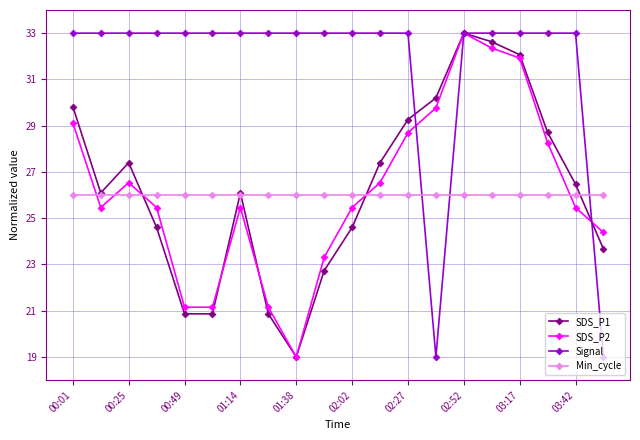

What are all the series names shown in the legend?

SDS_P1, SDS_P2, Signal, Min_cycle